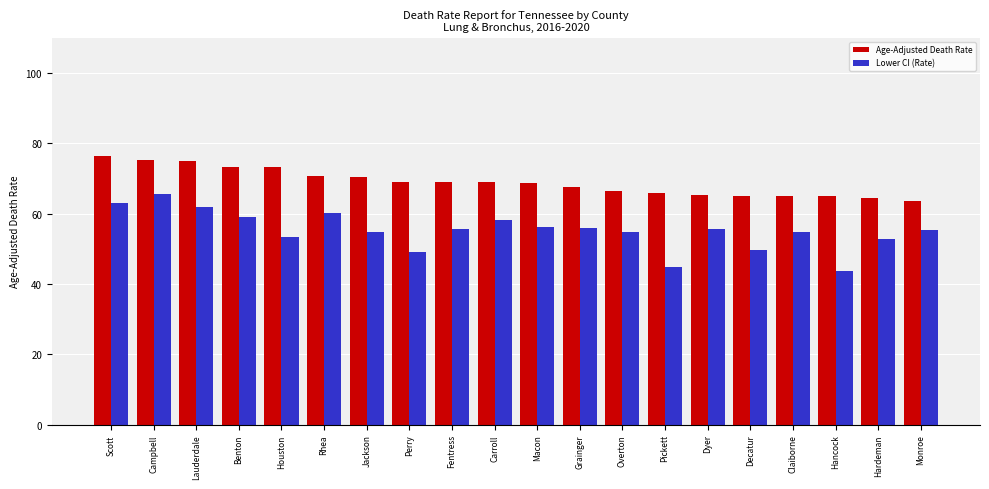

Are the bars horizontal?

No